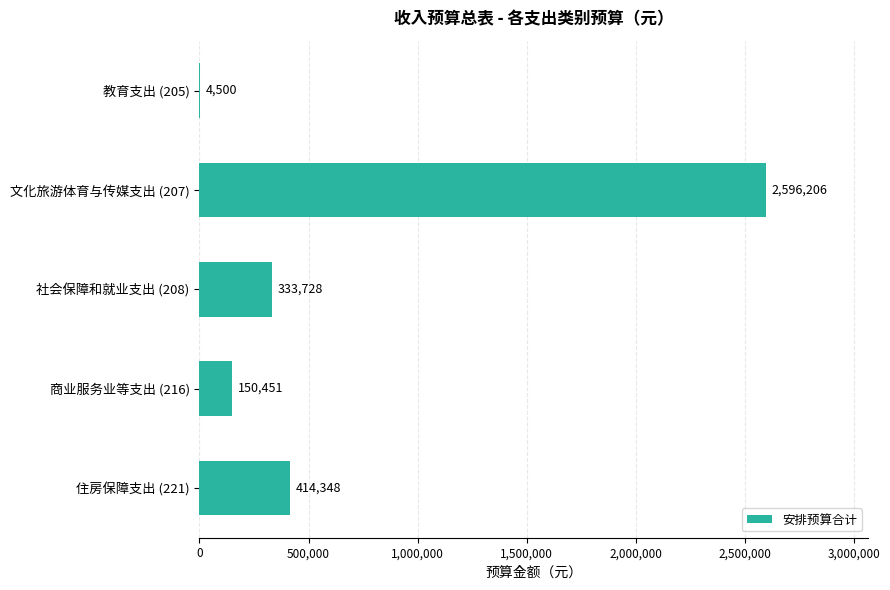

The value at 文化旅游体育与传媒支出 (207) is 4329702. True or false?

False